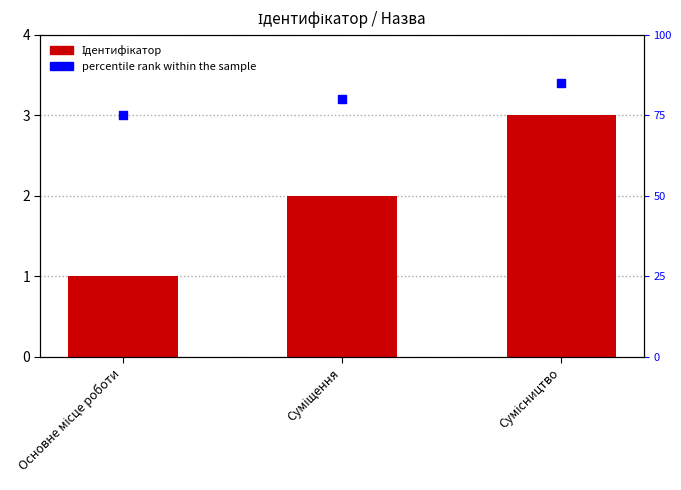

What is the total value across all series at Основне місце роботи?

76